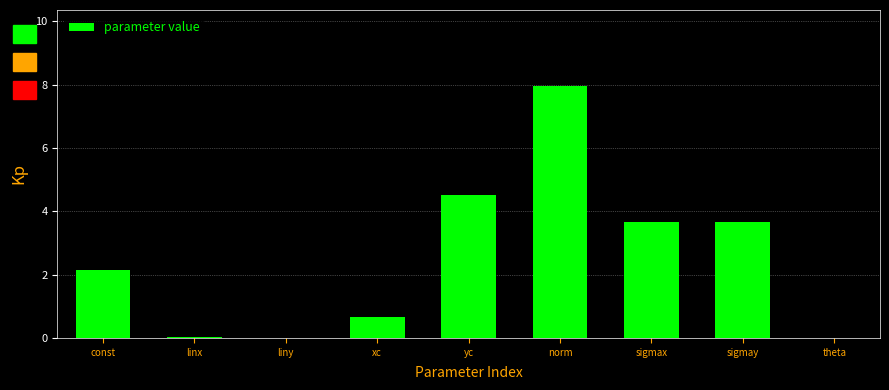

What is the maximum value shown in the chart?

8.0